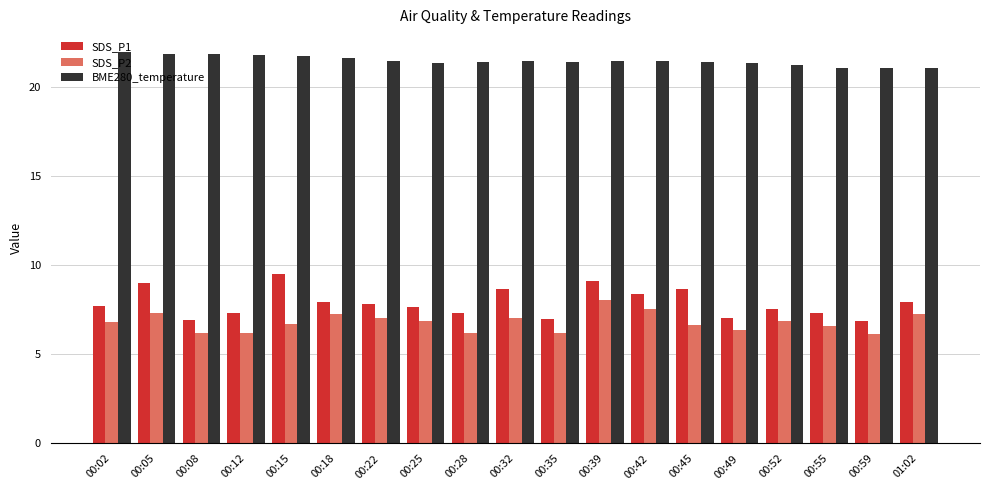

What is the total value across all series at 00:18?

36.9